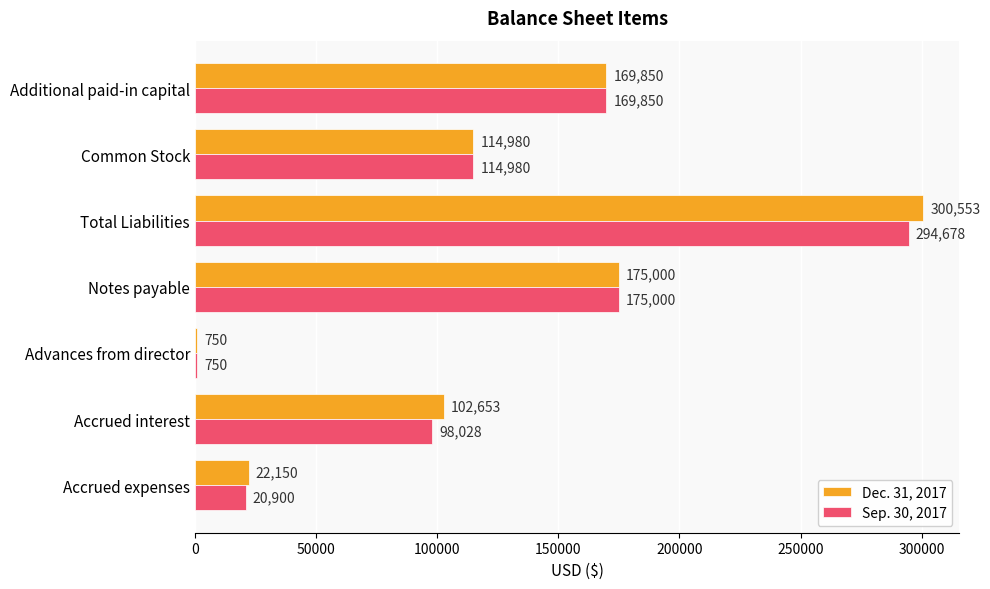

Between Accrued interest and Advances from director, which series saw the biggest shift?

Dec. 31, 2017